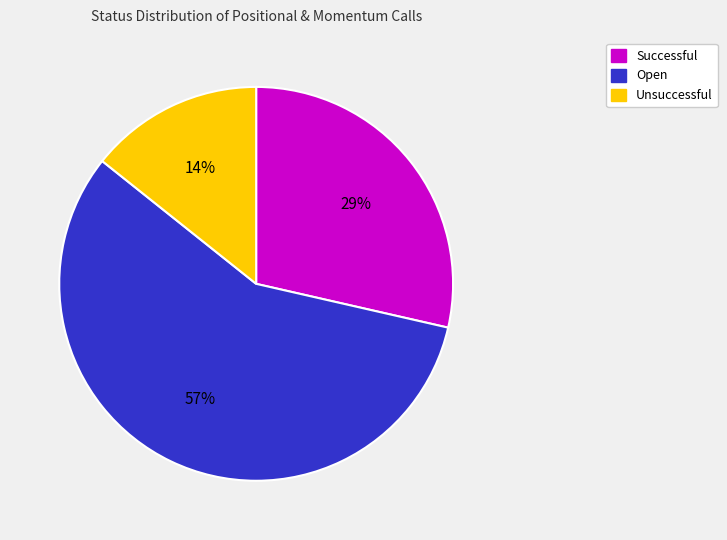

How many segments does this pie chart have?

3